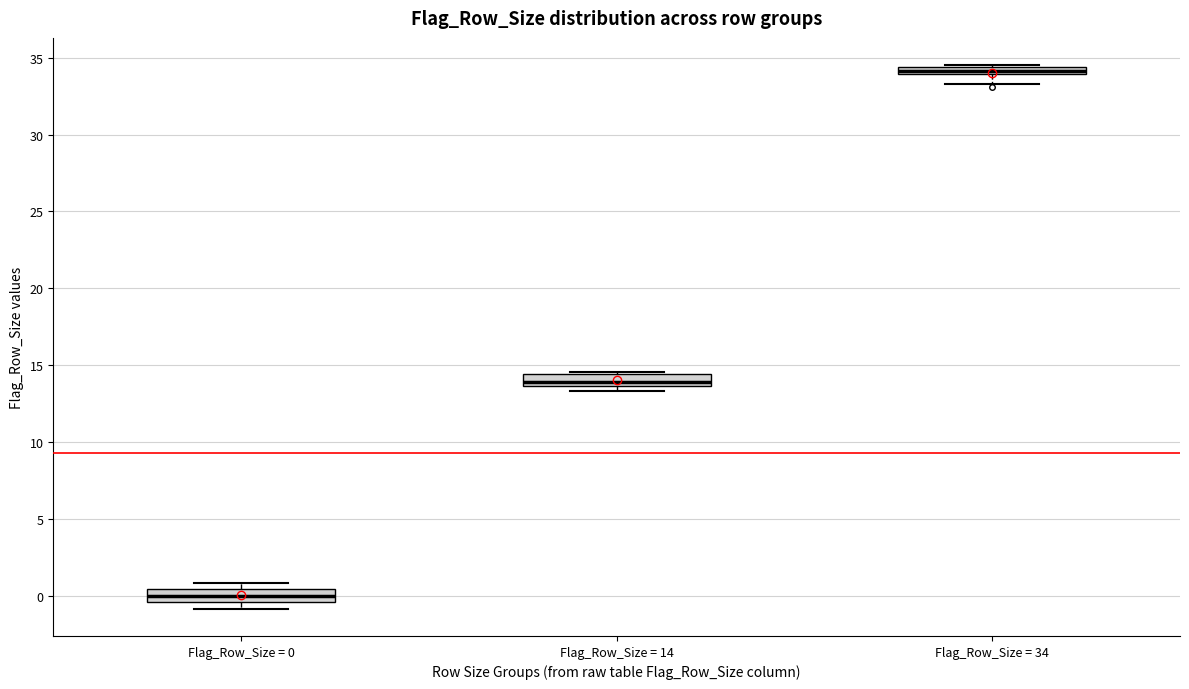

Where is the upper edge of the box for Flag_Row_Size = 34 on the y-axis? The values are not printed on the chart, so give them approximately, as read against the axis.

34.5